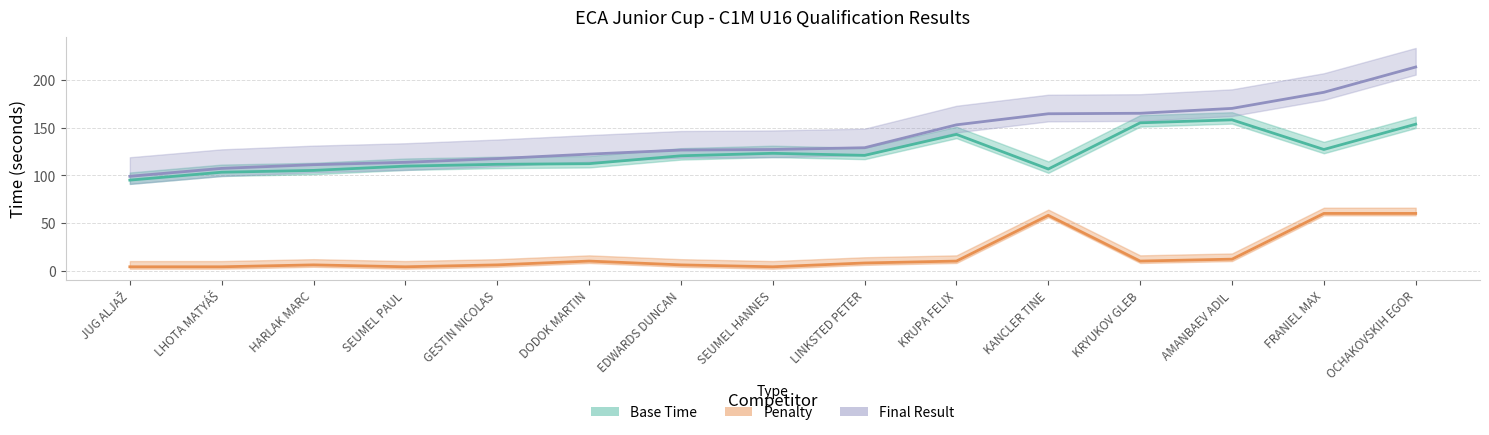

Read the Penalty value at FRANIEL MAX.

60.0